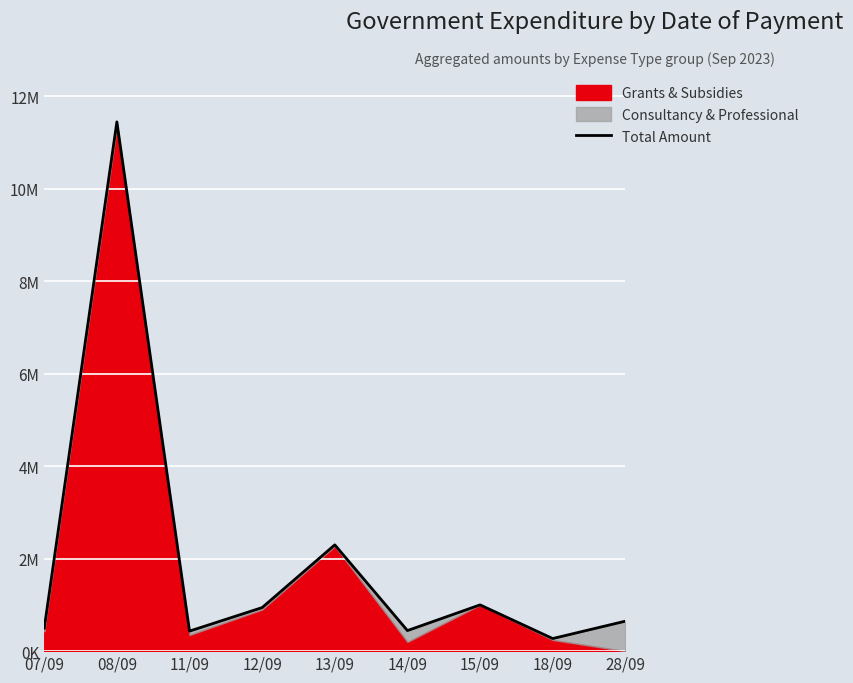

True or false: the data has more than 1 interior local peaks.

True